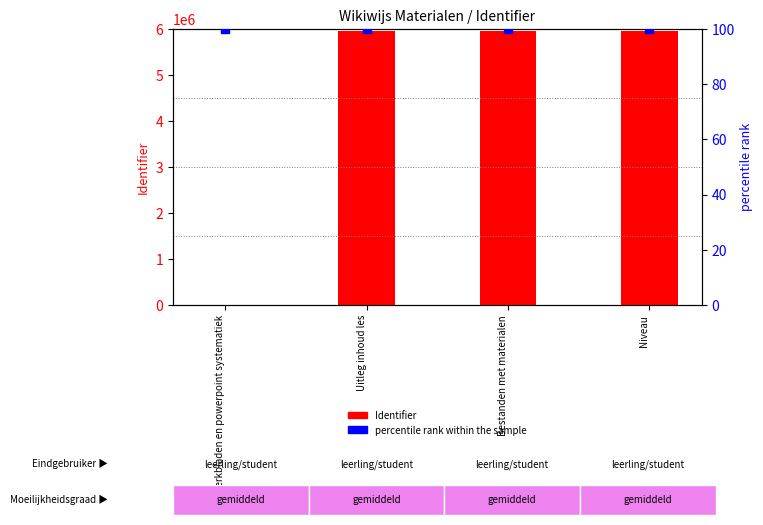

What are all the series names shown in the legend?

Identifier, percentile rank within the sample